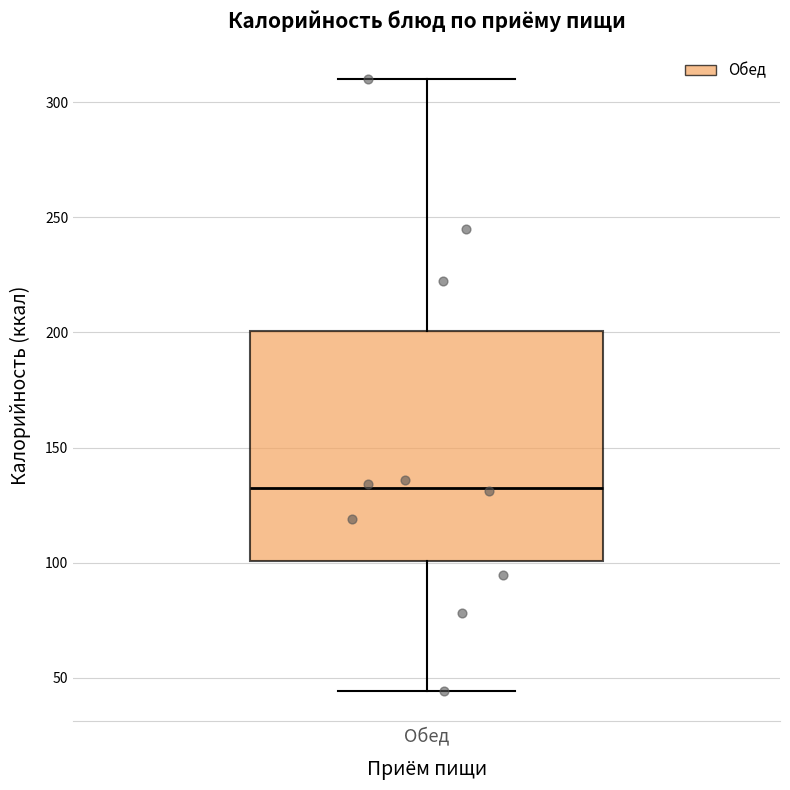

Transcribe this box plot: give where the median line is, the range the box spans, and where the two whiskers end, as read against the y-axis. The values are not printed on the chart, so give them approximately, as read against the axis.

median 135, box 100 to 200, whiskers 45 to 310